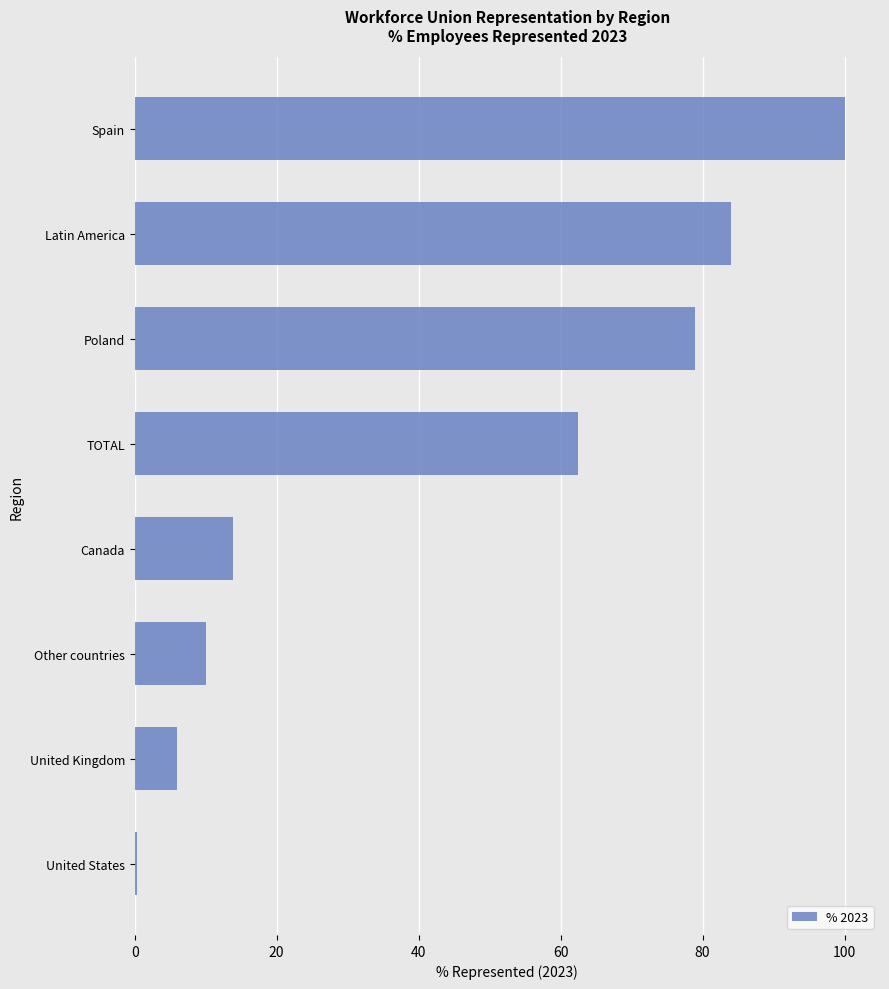

The chart shows a value of 26.7 at Spain. True or false?

False